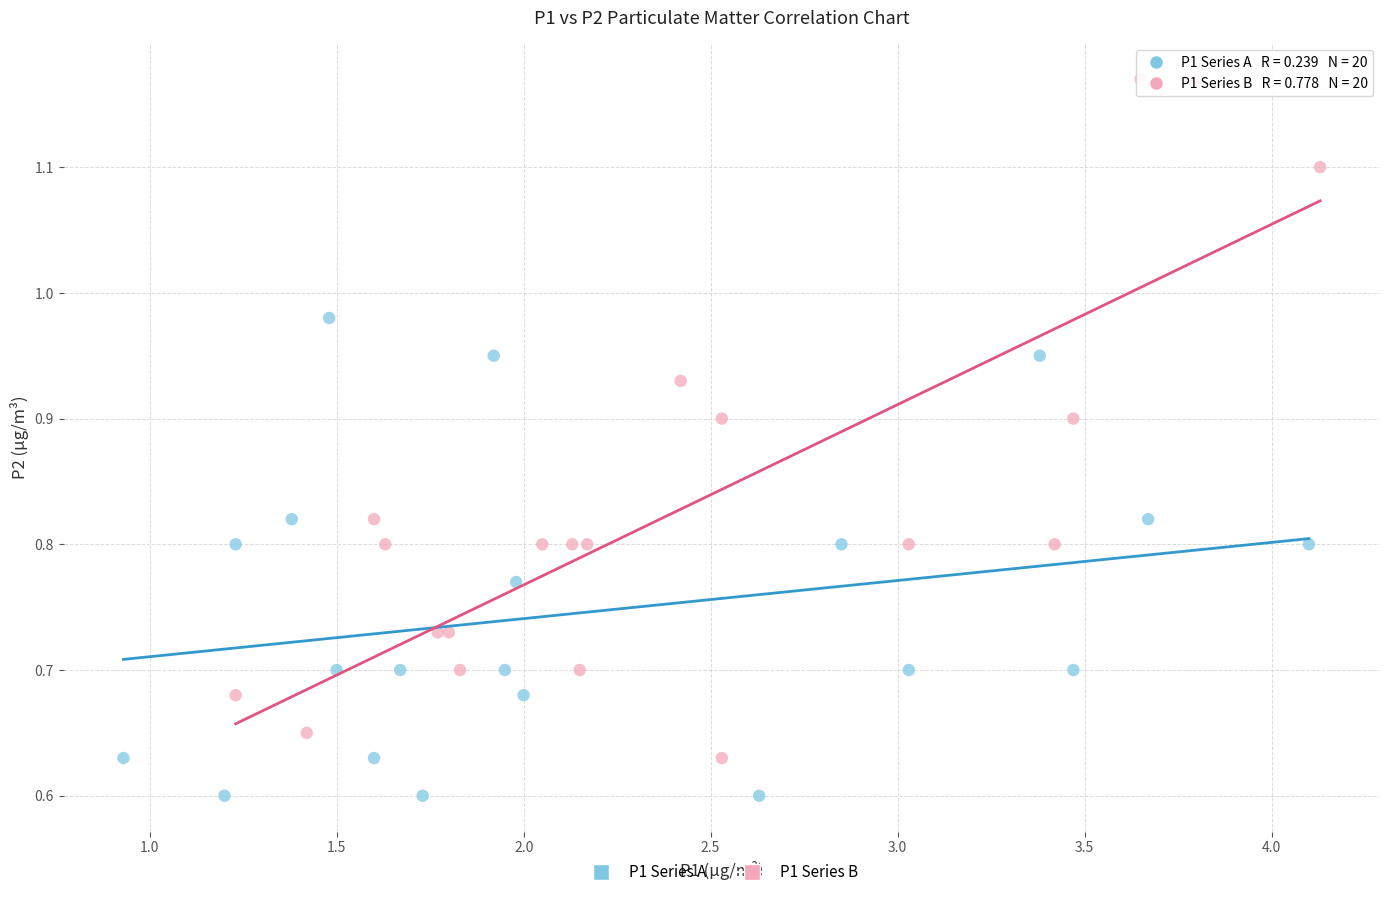

Which series reaches the minimum Y coordinate?

P1 Series A